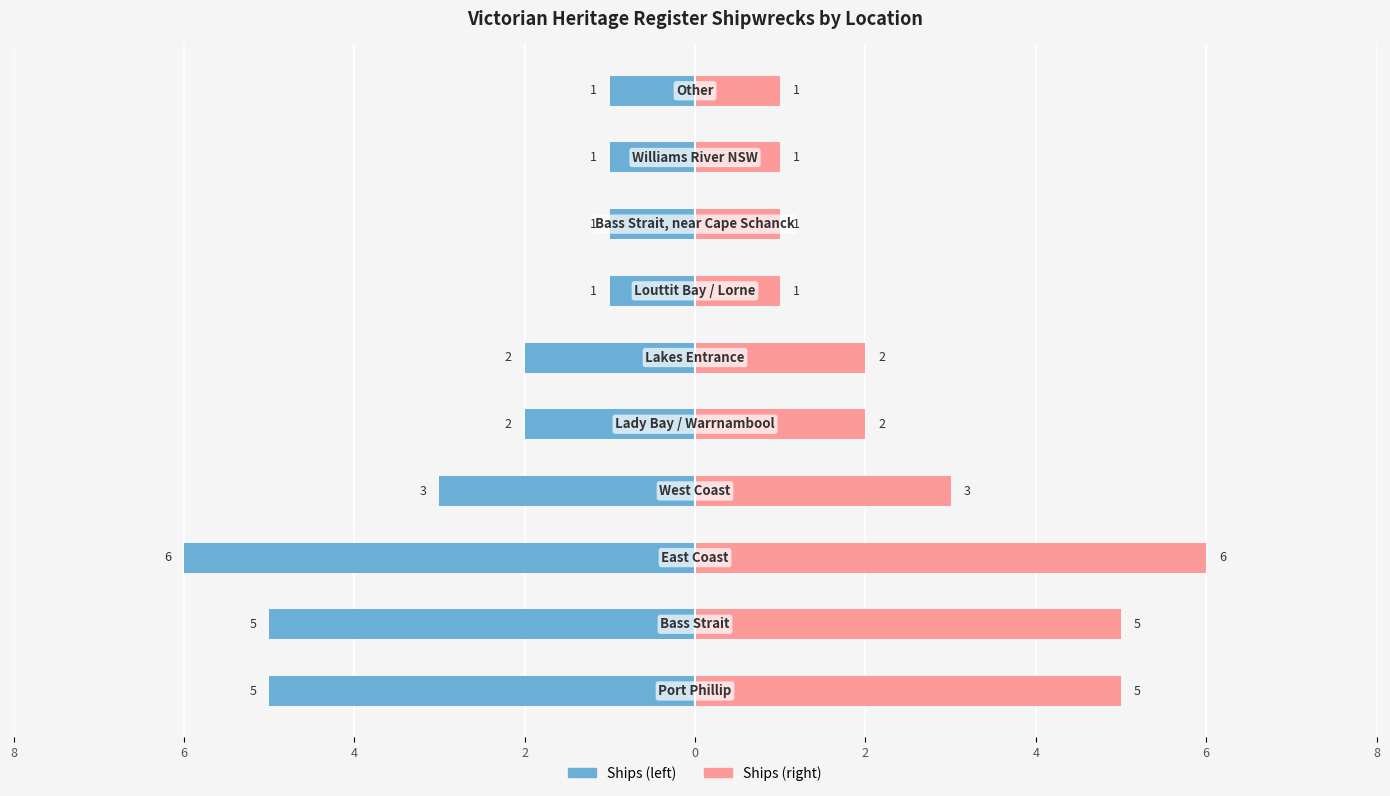

What is the greatest value displayed?

6